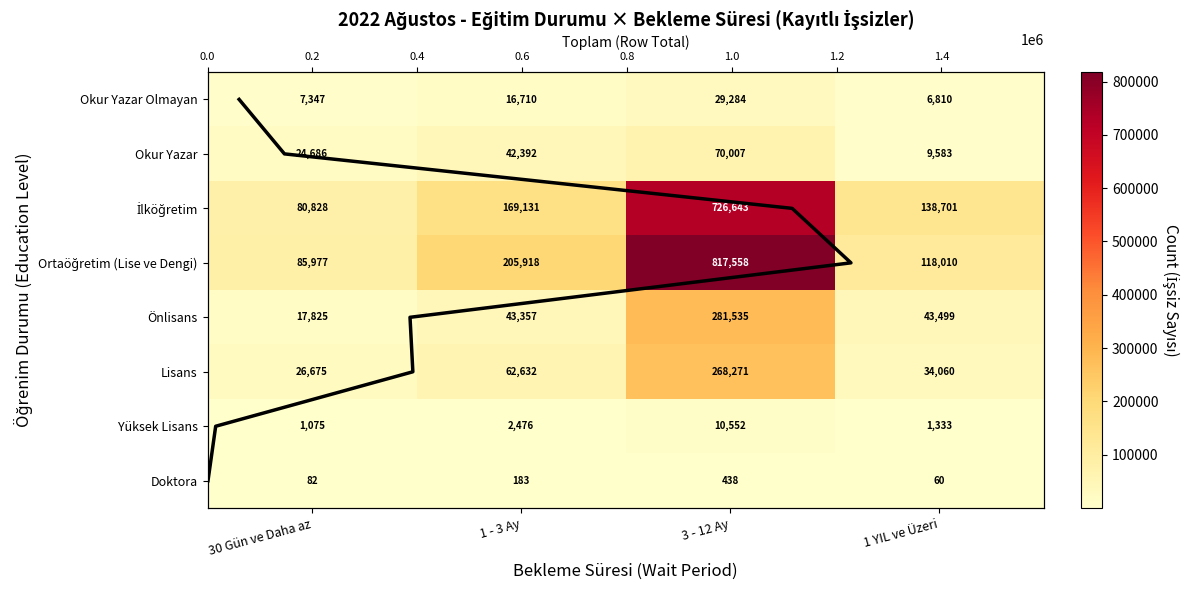

Reading right to left, transcribe all the data shown in this chart.

Okur Yazar Olmayan: 6810	29284	16710	7347
Okur Yazar: 9583	70007	42392	24686
İlköğretim: 138701	726643	169131	80828
Ortaöğretim (Lise ve Dengi): 118010	817558	205918	85977
Önlisans: 43499	281535	43357	17825
Lisans: 34060	268271	62632	26675
Yüksek Lisans: 1333	10552	2476	1075
Doktora: 60	438	183	82